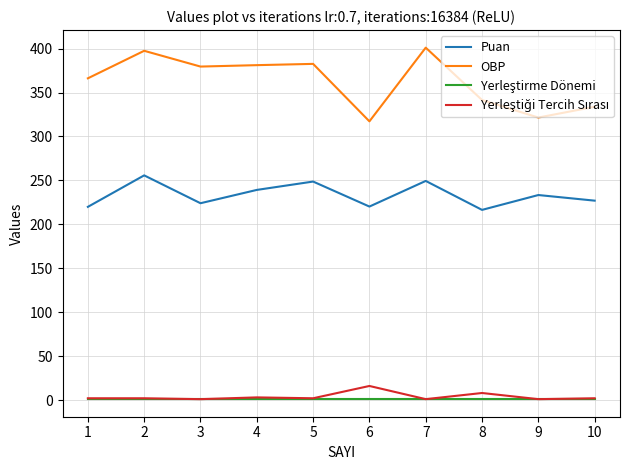

True or false: OBP has a value of 382.7 at 5.

True